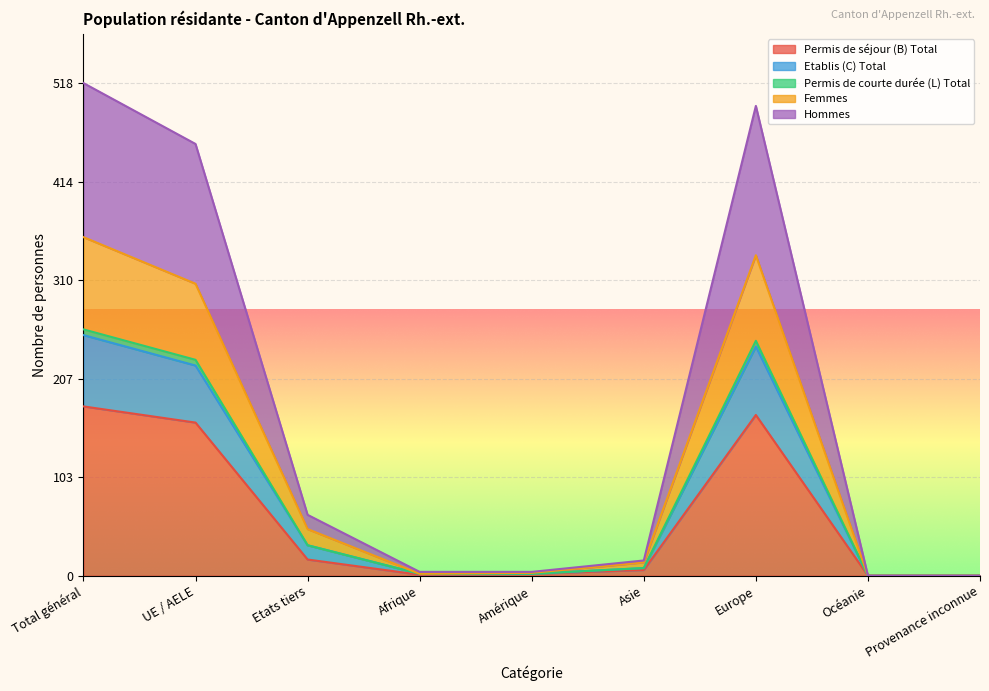

Does the chart display data point markers on the line(s)?

No